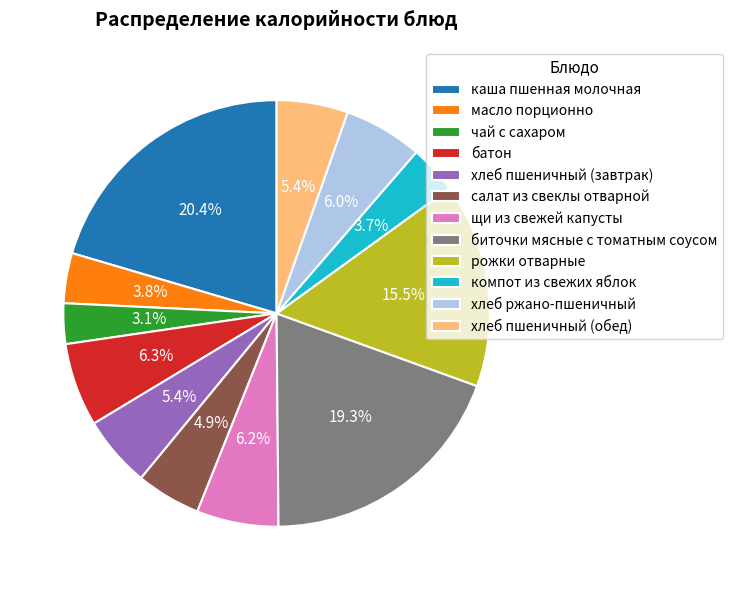

To the nearest percent, what is the average slice percentage?

8%